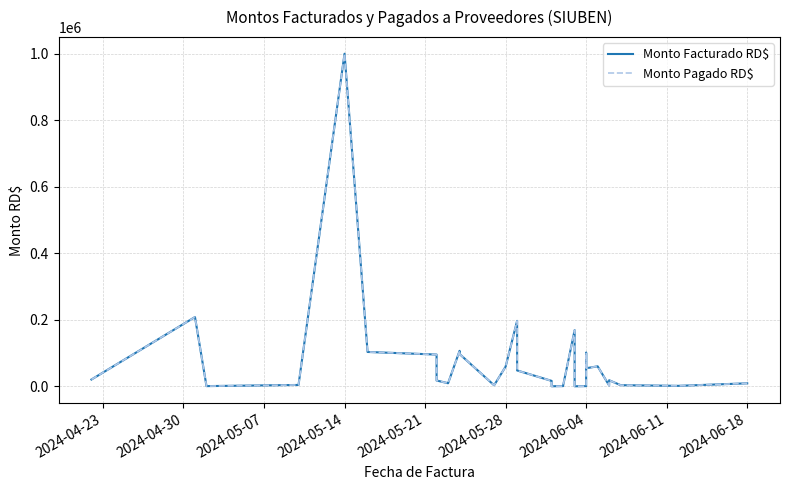

True or false: Monto Pagado RD$ and Monto Facturado RD$ intersect in this chart.

False